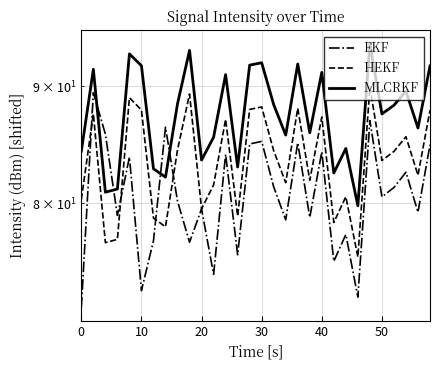

What are all the series names shown in the legend?

EKF, HEKF, MLCRKF